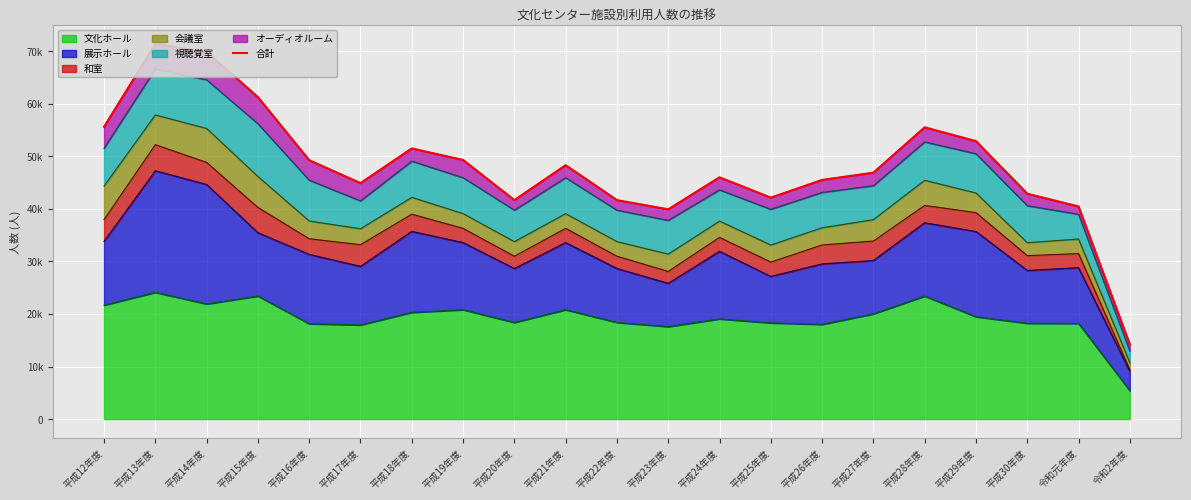

Between 平成16年度 and 平成17年度, which is larger?

平成16年度